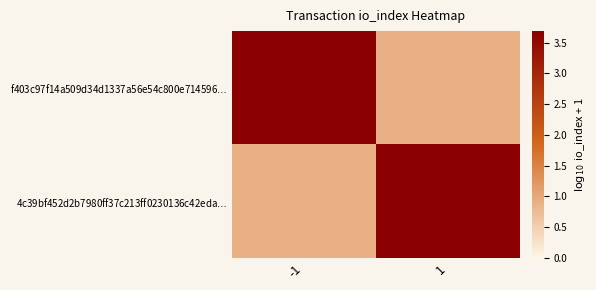

At which category does the chart reach its peak across all series?

-1